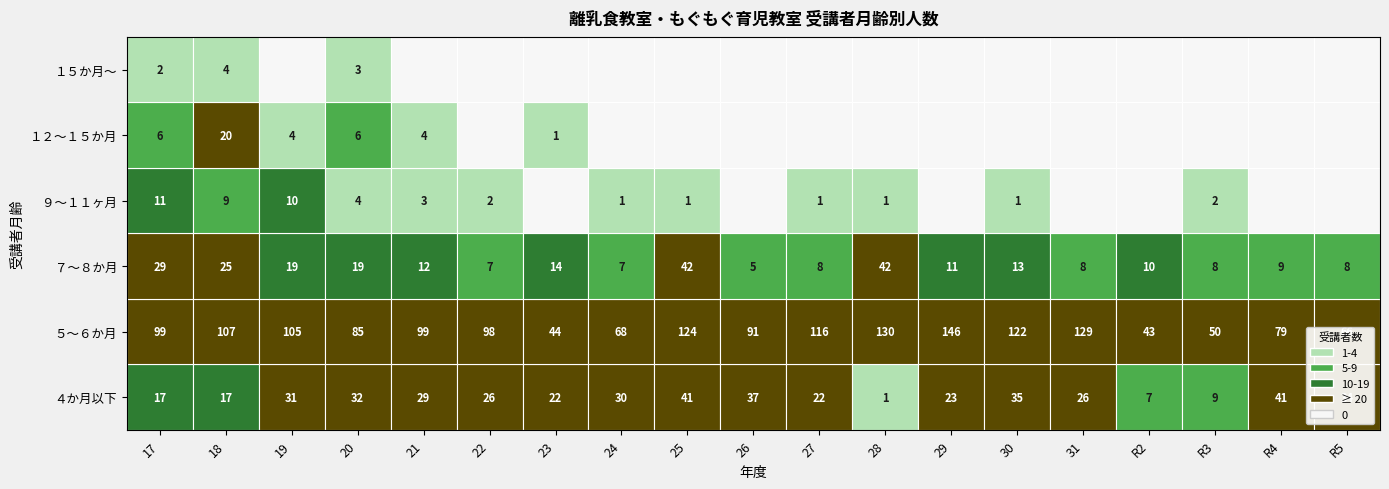

Reading left to right, extract all data points from this chart.

４か月以下: 17	17	31	32	29	26	22	30	41	37	22	1	23	35	26	7	9	41	34
５～６か月: 99	107	105	85	99	98	44	68	124	91	116	130	146	122	129	43	50	79	66
７～８か月: 29	25	19	19	12	7	14	7	42	5	8	42	11	13	8	10	8	9	8
９～１１ヶ月: 11	9	10	4	3	2	0	1	1	0	1	1	0	1	0	0	2	0	0
１２～１５か月: 6	20	4	6	4	0	1	0	0	0	0	0	0	0	0	0	0	0	0
１５か月～: 2	4	0	3	0	0	0	0	0	0	0	0	0	0	0	0	0	0	0